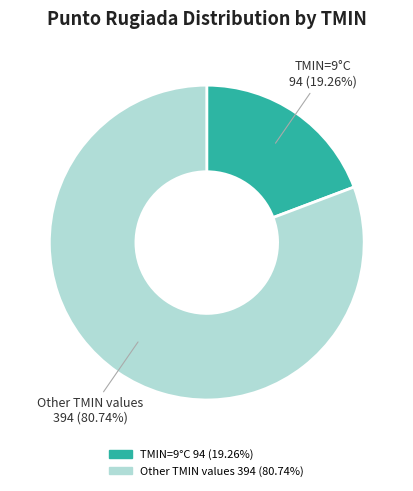

To the nearest percent, what is the difference between the largest and smallest slice percentages?

61%